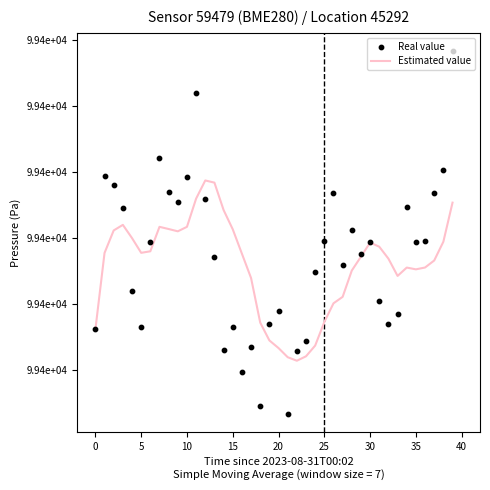

Which series contains the lowest Y value?

Real value